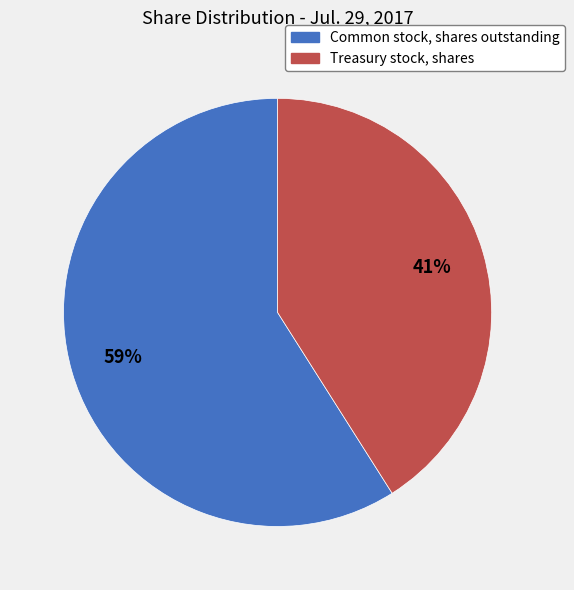

Count the number of slices in the pie.

2